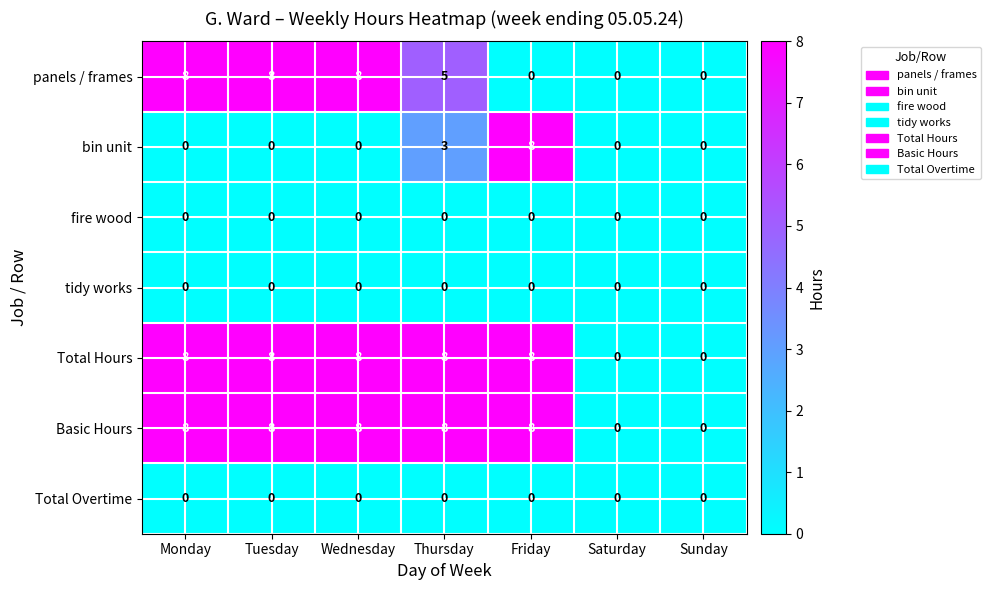

What is the difference between the highest and lowest values at Monday?

8